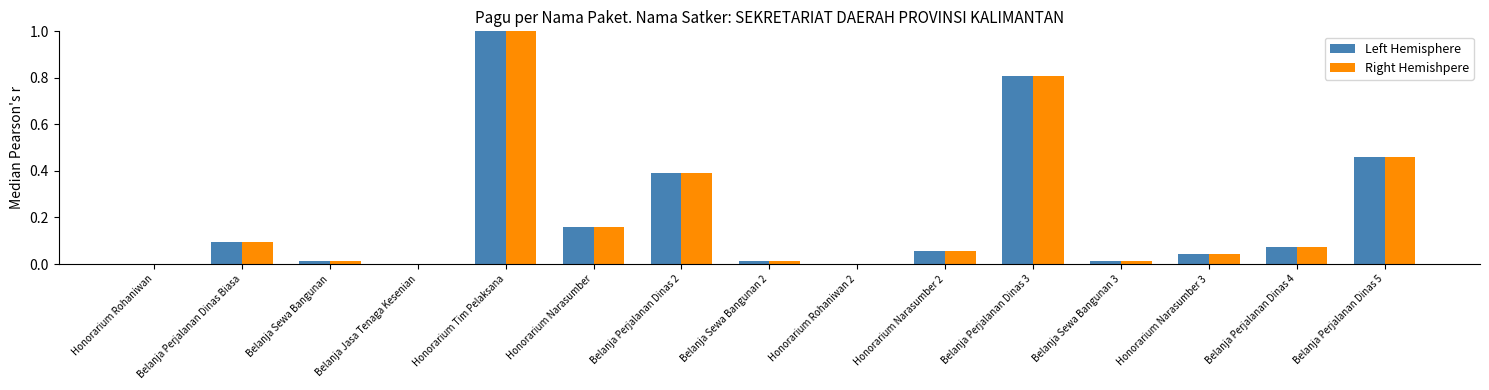

Is the value of Right Hemishpere at Honorarium Tim Pelaksana greater than the value of Left Hemisphere at Honorarium Rohaniwan 2?

Yes